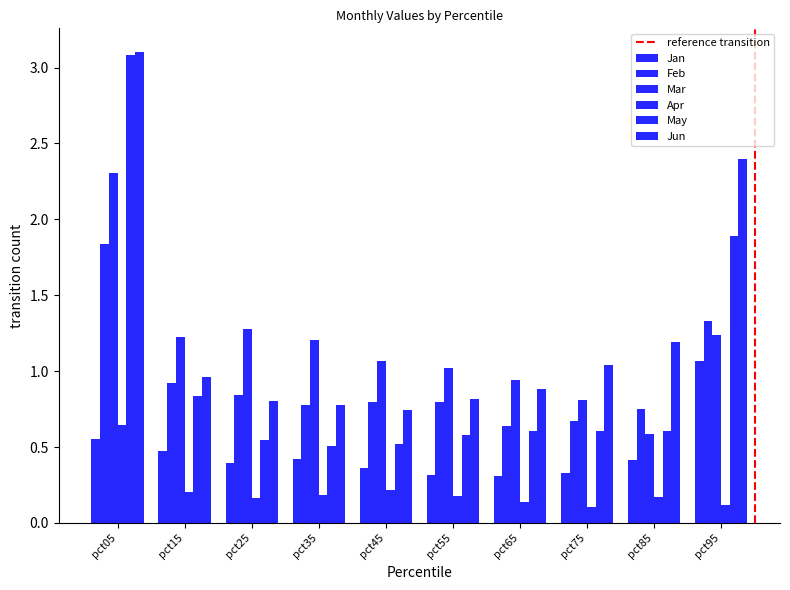

What is the value of the May bar at the 2nd from the left?

0.8